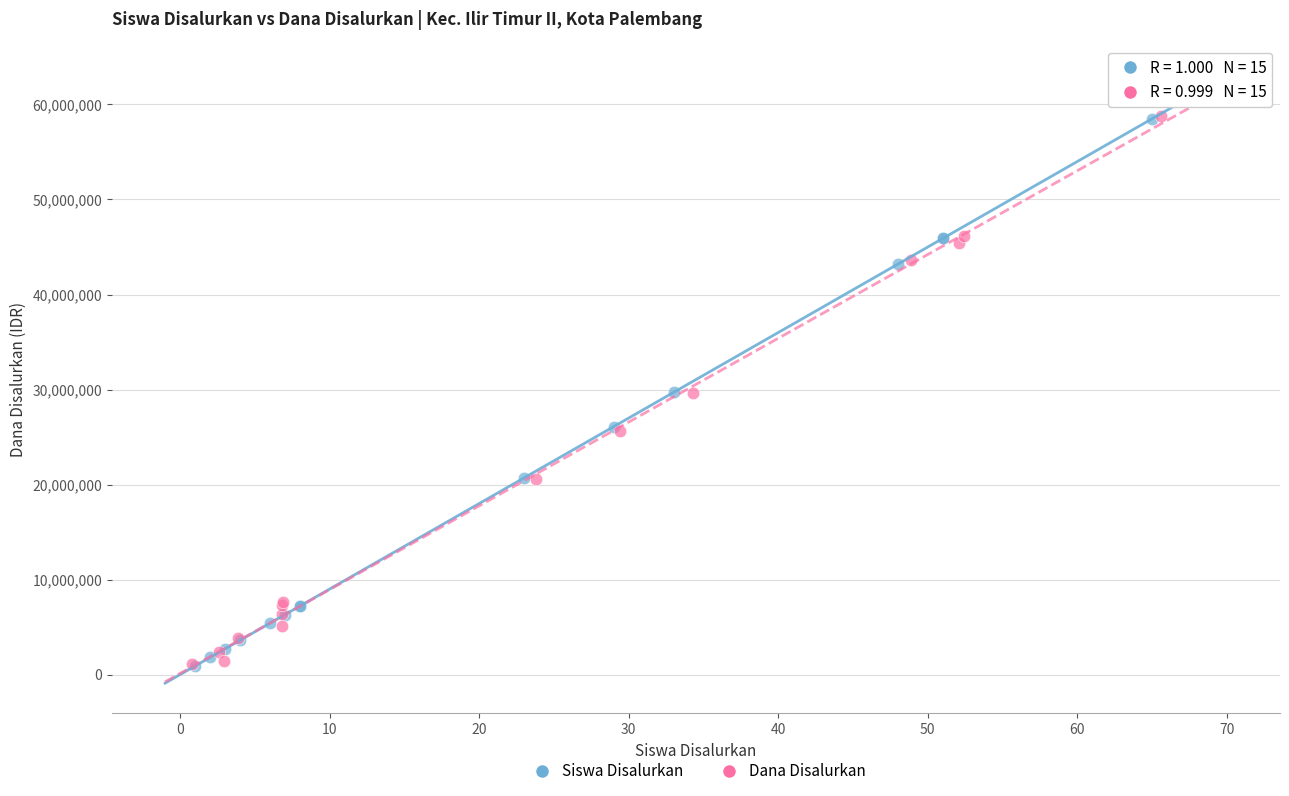

Which series has the widest spread of Y values?

Dana Disalurkan